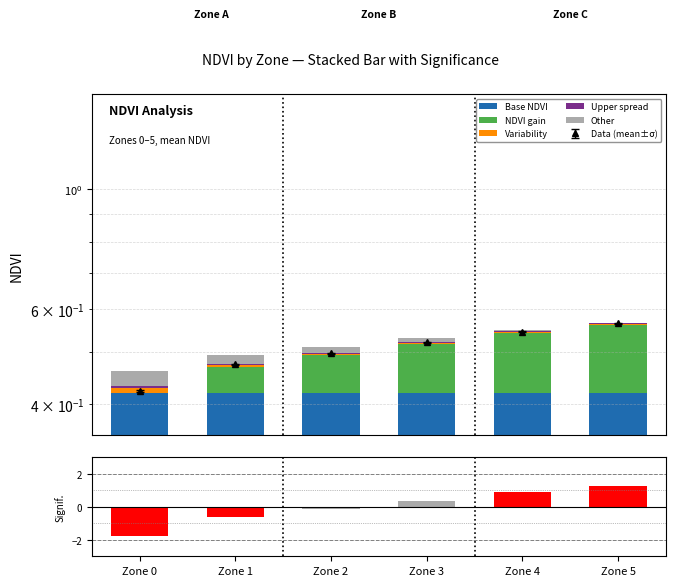

Read the NDVI gain value at Zone 2.

0.1